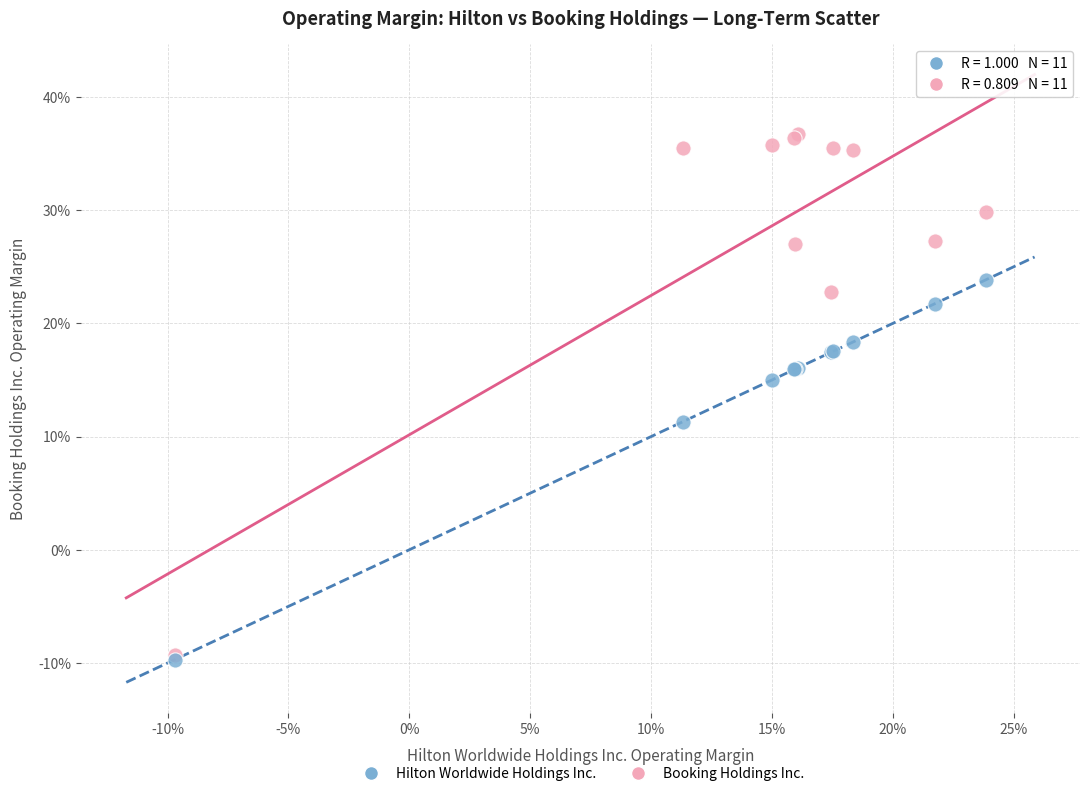

What are all the series names shown in the legend?

Hilton Worldwide Holdings Inc., Booking Holdings Inc.